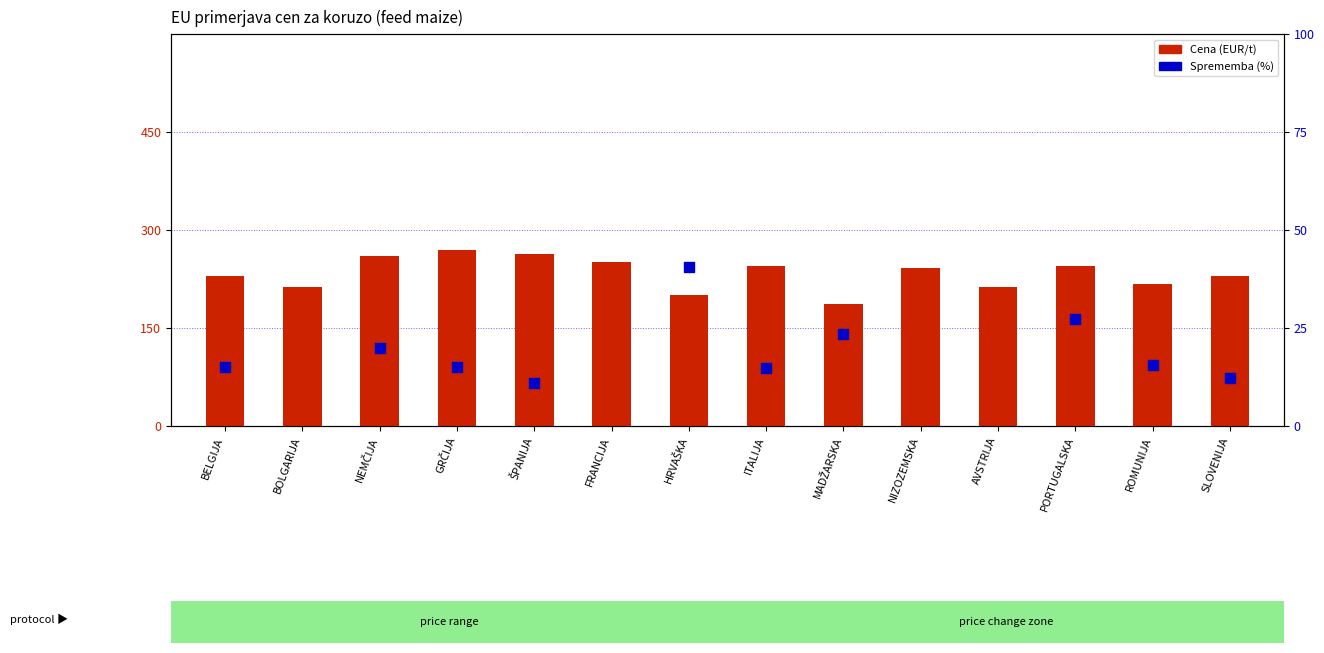

Which series contains the highest Y value?

Cena (EUR/t)